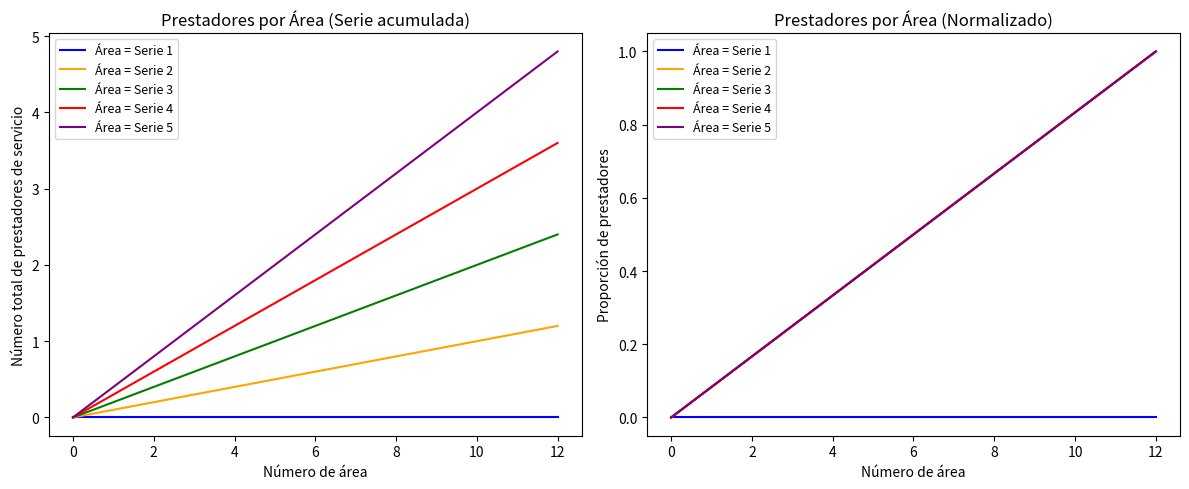

Does the chart display data point markers on the line(s)?

No